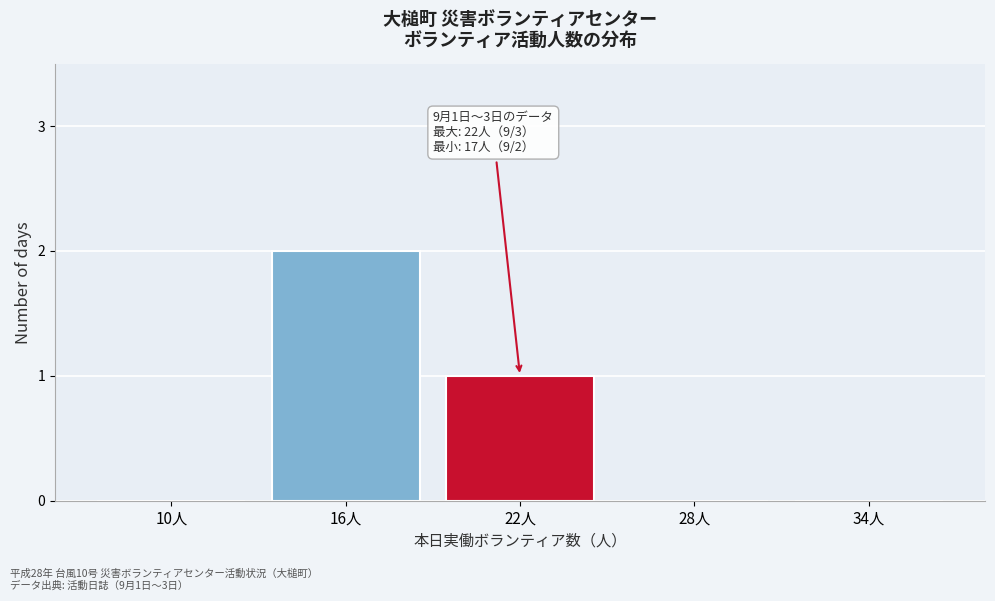

Reading right to left, extract all data points from this chart.

34人=0	28人=0	22人=1	16人=2	10人=0